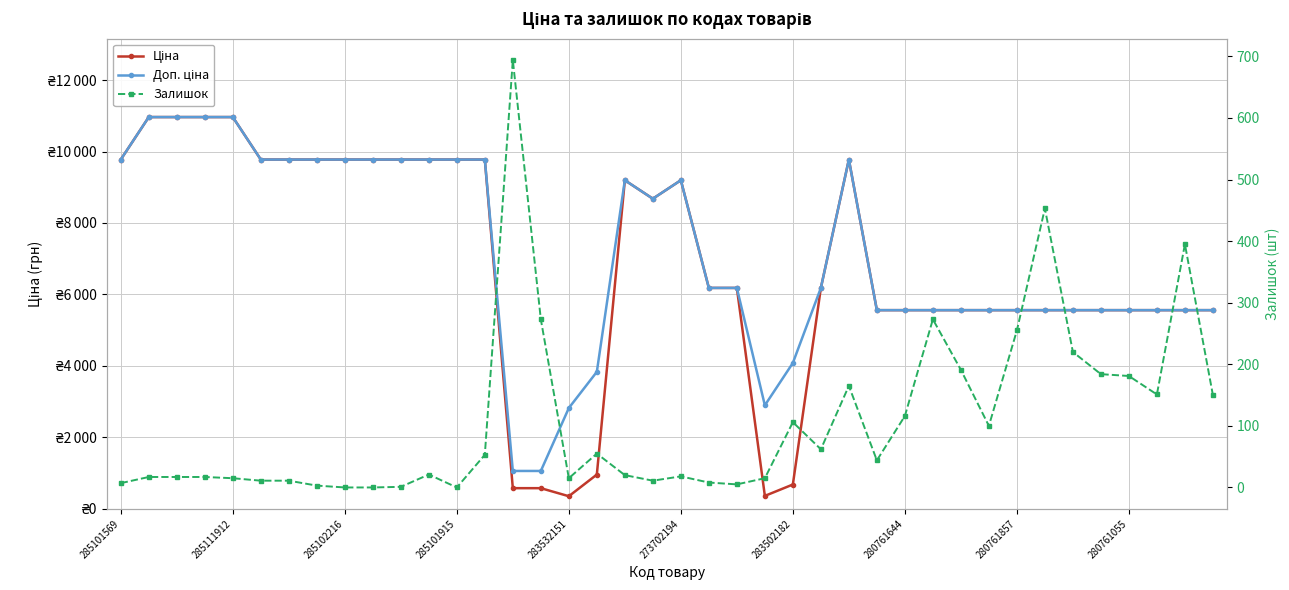

How many categories are shown in the chart?

40